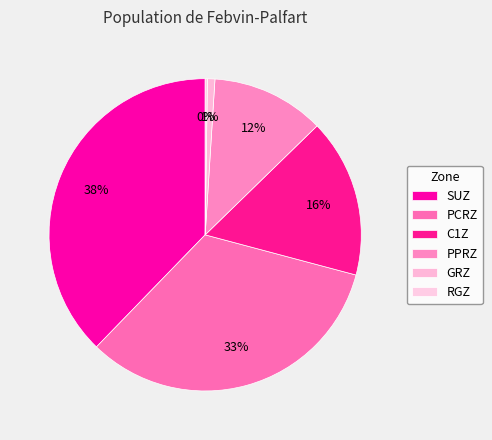

The GRZ slice represents 11% of the pie. True or false?

False